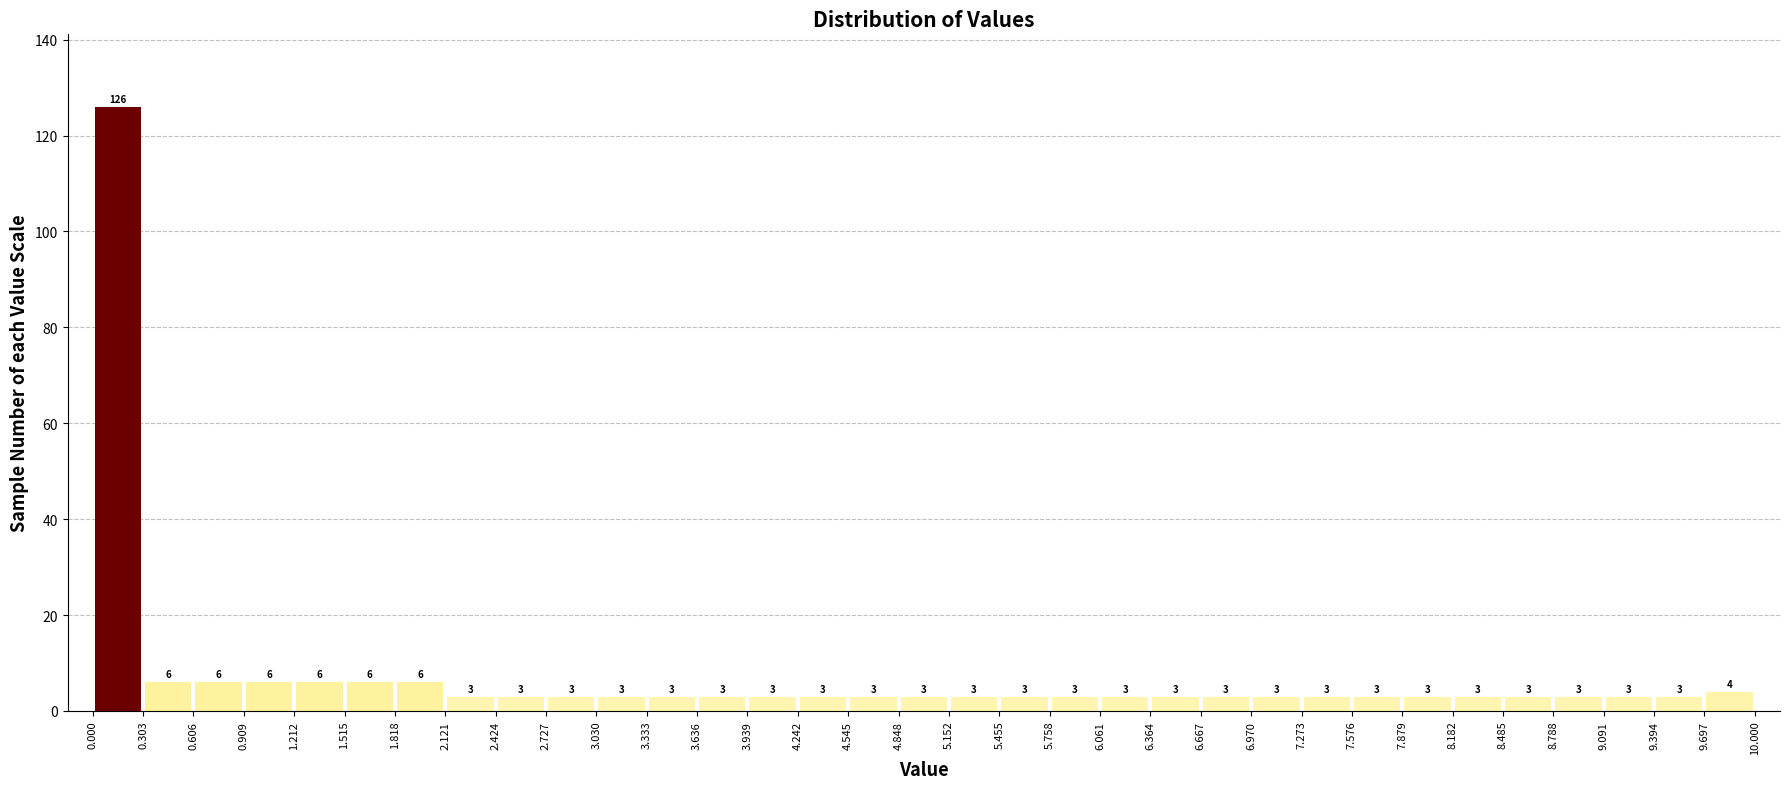

Over which range of the x-axis is the bar tallest?

0.000 to 0.303